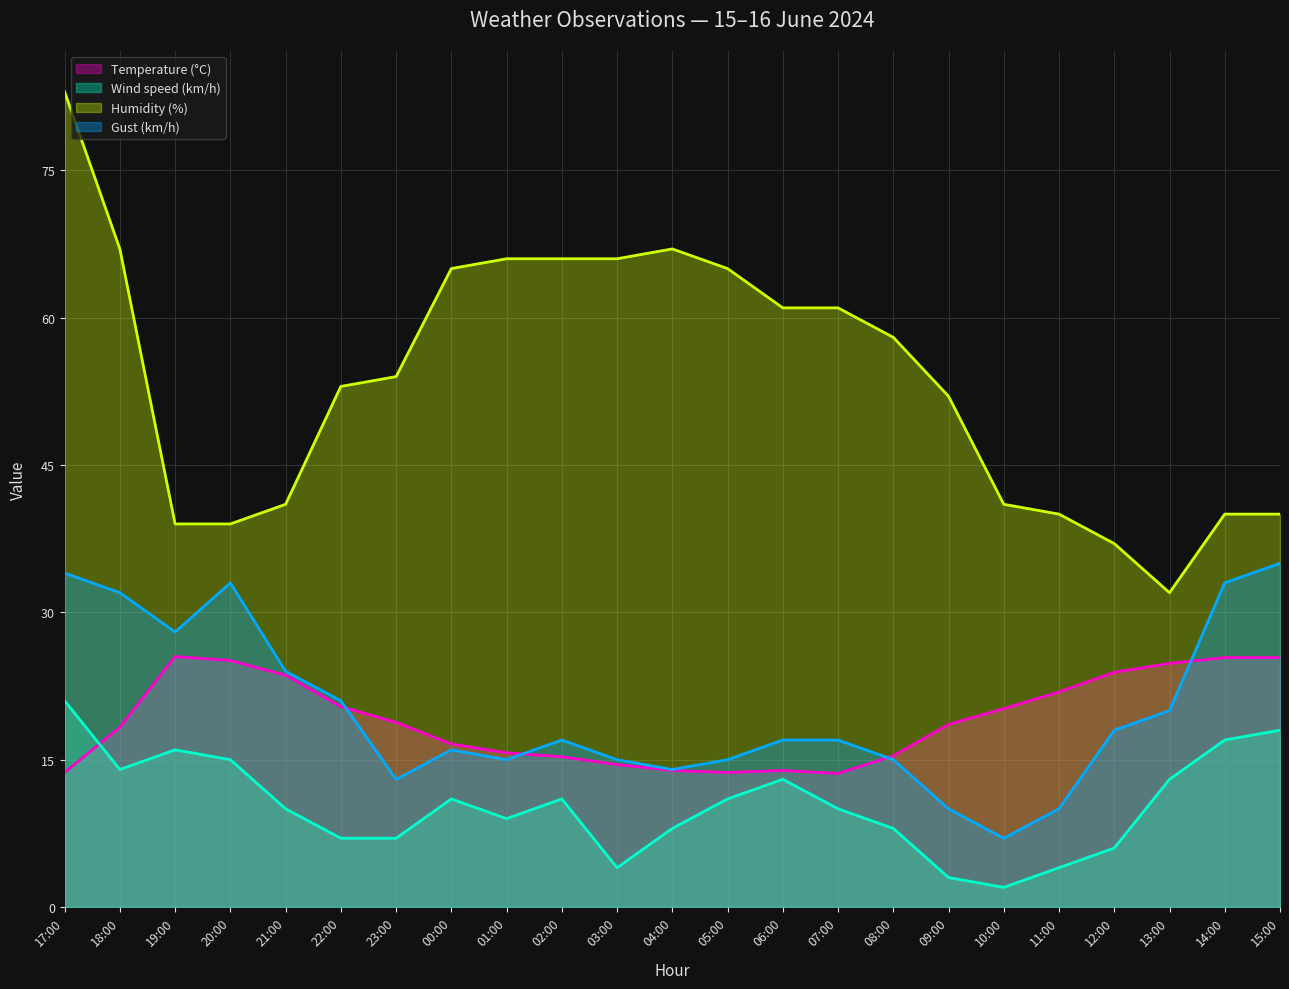

What is the difference between the second highest and second lowest values in the Wind speed (km/h) series?

15.0